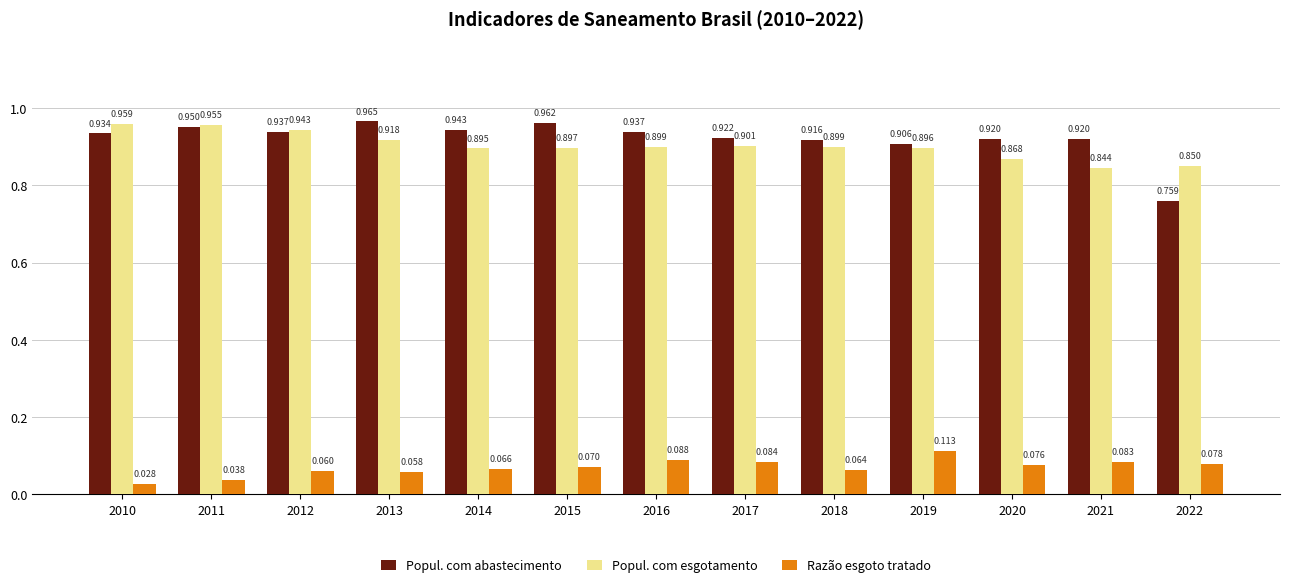

At which category is the sum across all series the highest?

2011